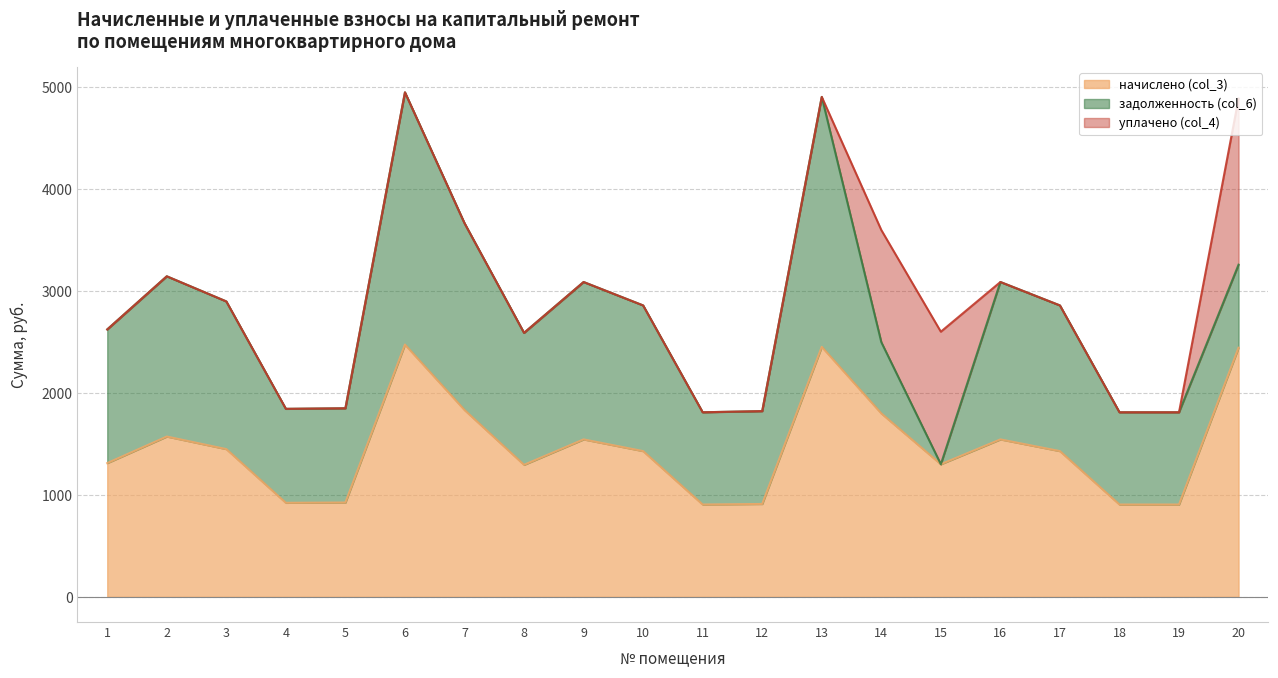

What is the difference between the задолженность (col_6) values at 19 and 1?

406.3